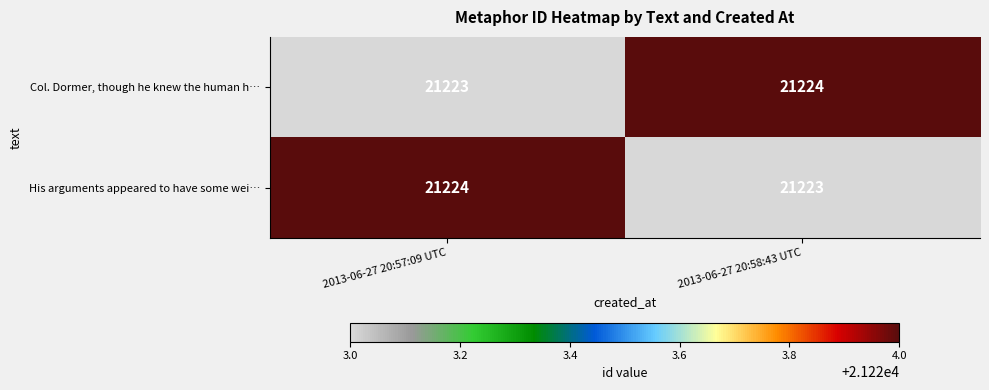

What is the total value across all series at 2013-06-27 20:58:43 UTC?

42447